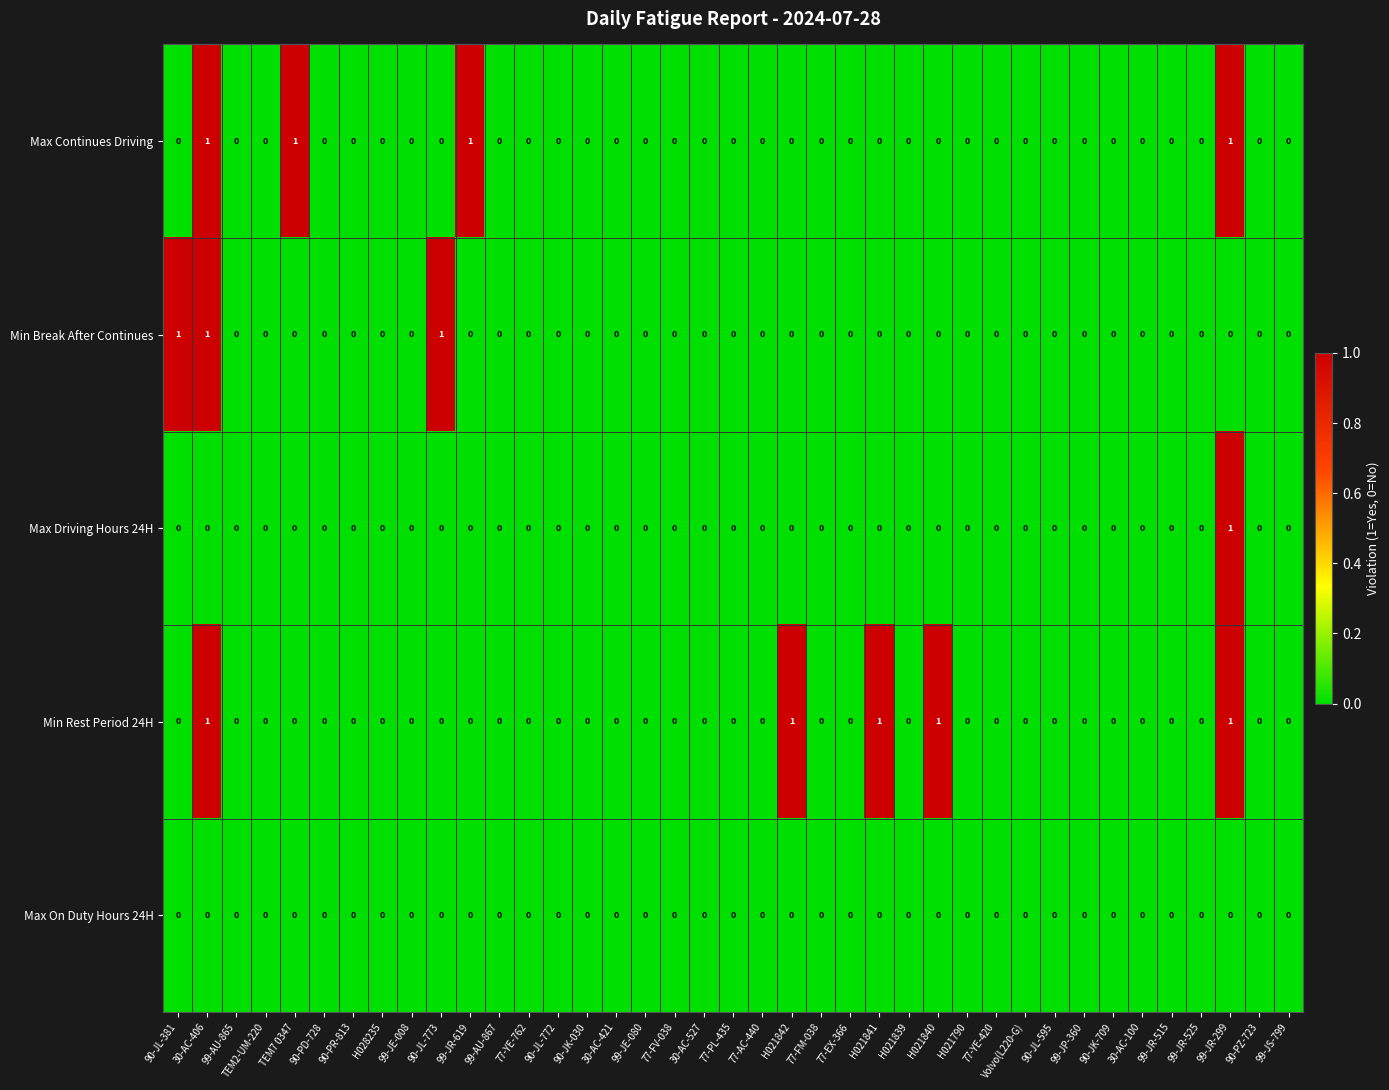

The value of Min Rest Period 24H at 77-PL-435 is 0. True or false?

True